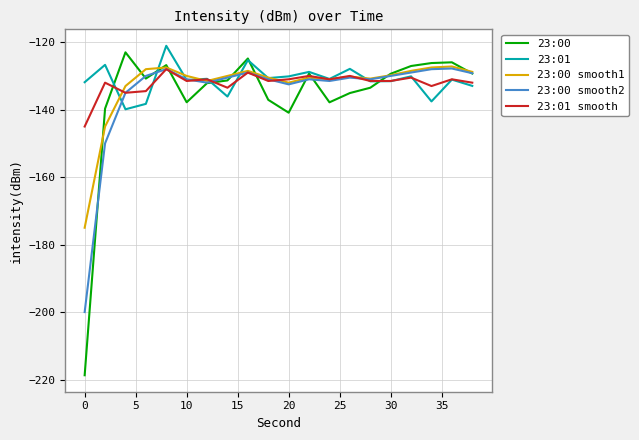

Which series has the widest spread of values?

23:00